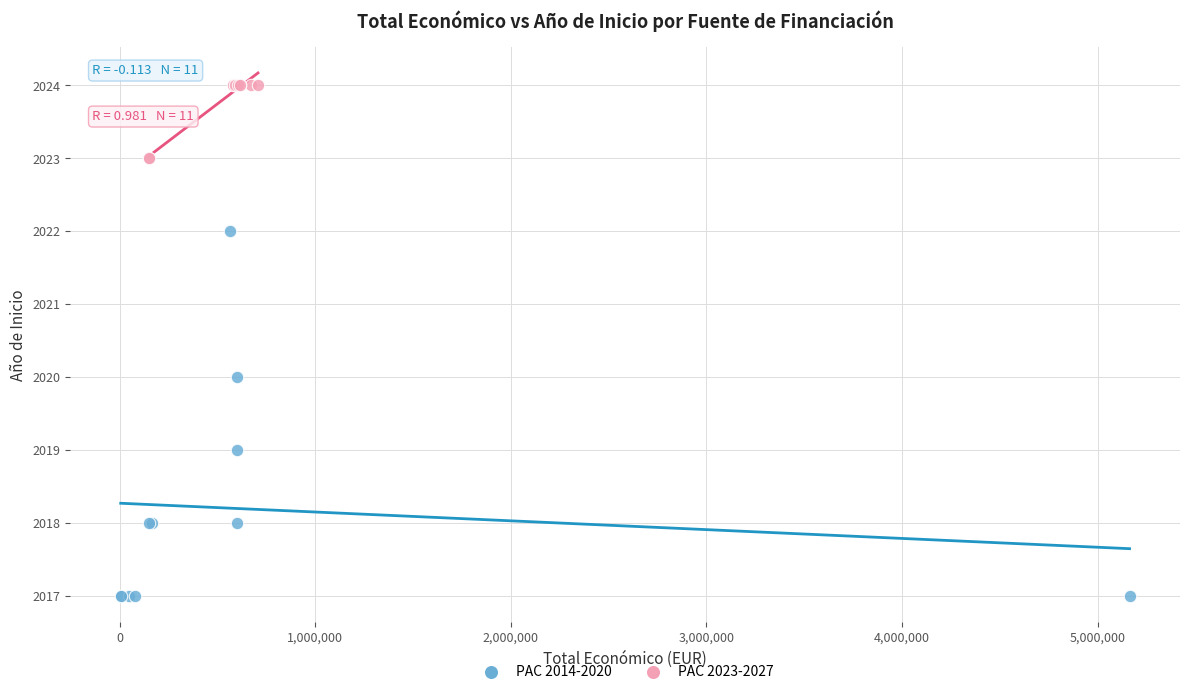

Which series contains the lowest Y value?

PAC 2014-2020